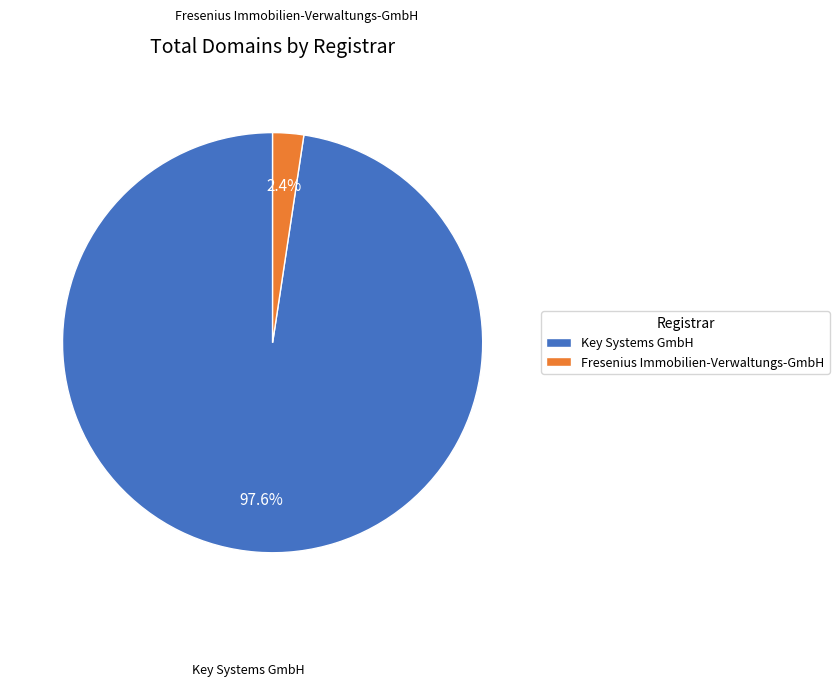

Which has a higher value, Fresenius Immobilien-Verwaltungs-GmbH or Key Systems GmbH?

Key Systems GmbH